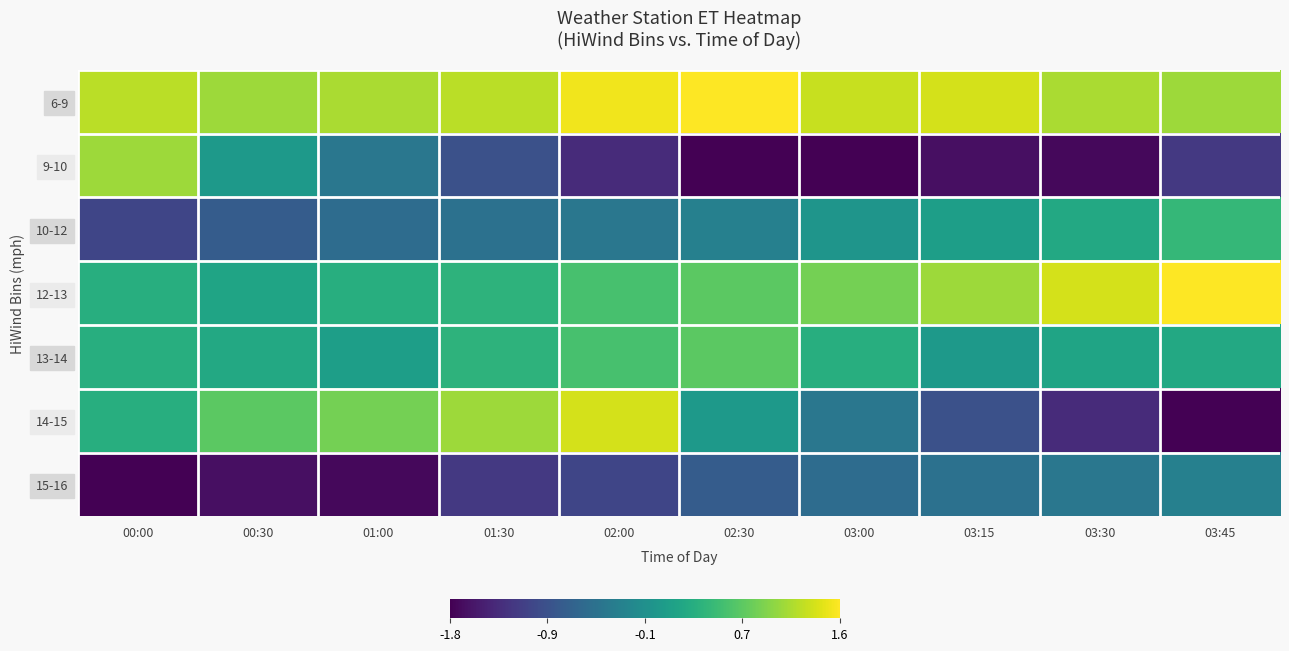

How many distinct data groups are displayed?

7